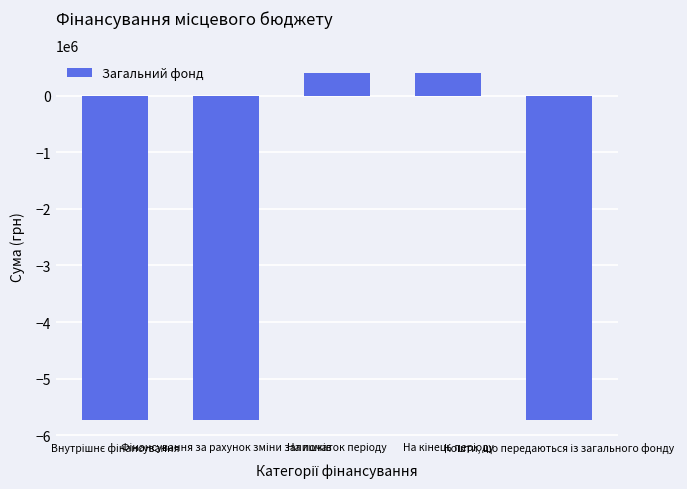

What is the difference between the maximum and second lowest values?

6124000